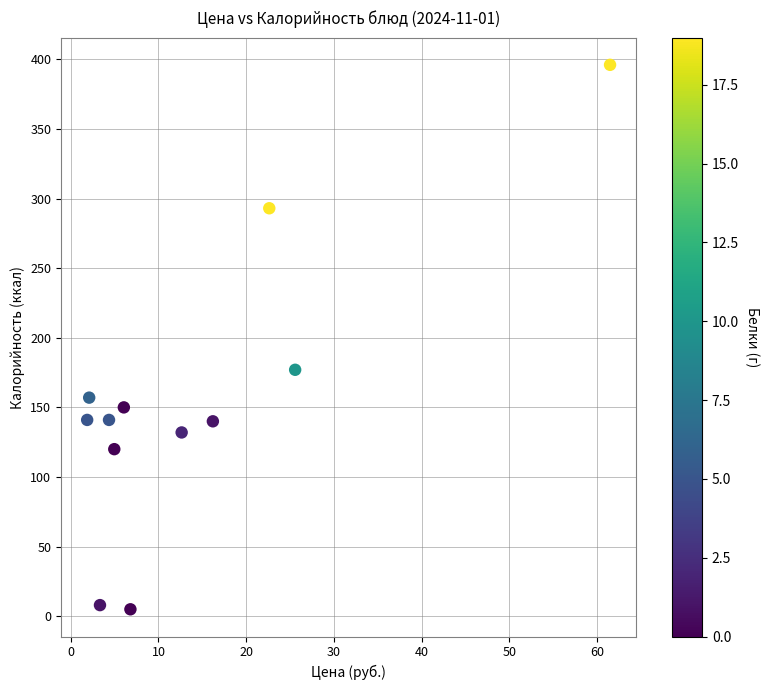

What is the range of Y values (max minus min)?

391